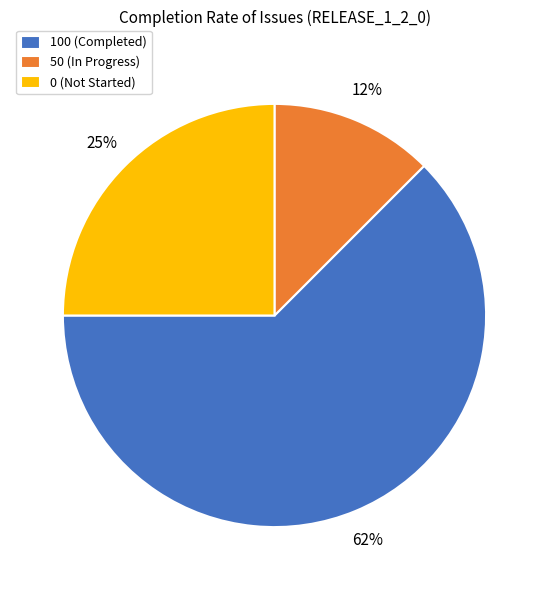

Rank the categories by value from highest to lowest.

100 (Completed), 0 (Not Started), 50 (In Progress)